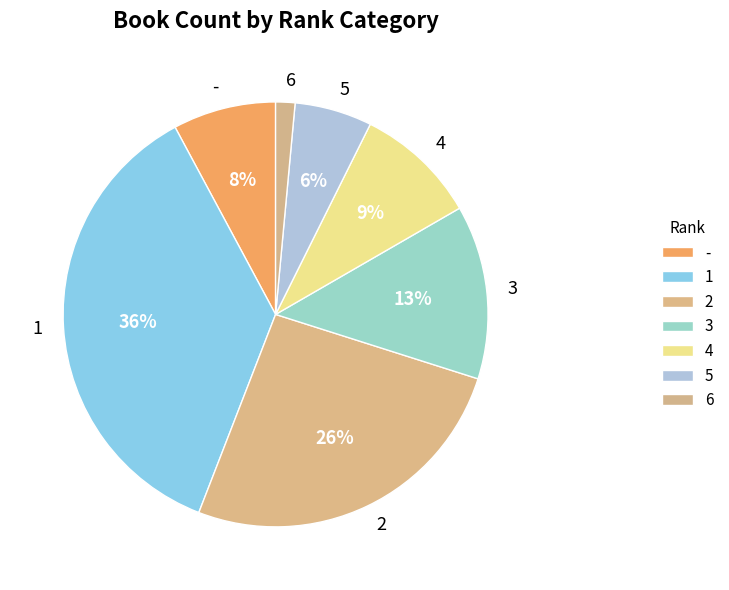

To the nearest percent, what percentage of the pie is 6?

1%